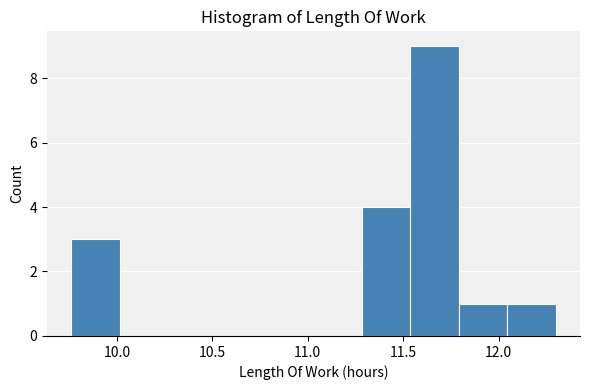

Reading left to right, transcribe this chart: for each bar, give the range it covers on the x-axis and its height. Neither the bar edges nor the heights are printed on the chart, so give them approximately, as read against the axes.

9.75 to 10.00: 3
10.00 to 10.25: 0
10.25 to 10.50: 0
10.50 to 10.80: 0
10.80 to 11.05: 0
11.05 to 11.30: 0
11.30 to 11.55: 4
11.55 to 11.80: 9
11.80 to 12.05: 1
12.05 to 12.30: 1